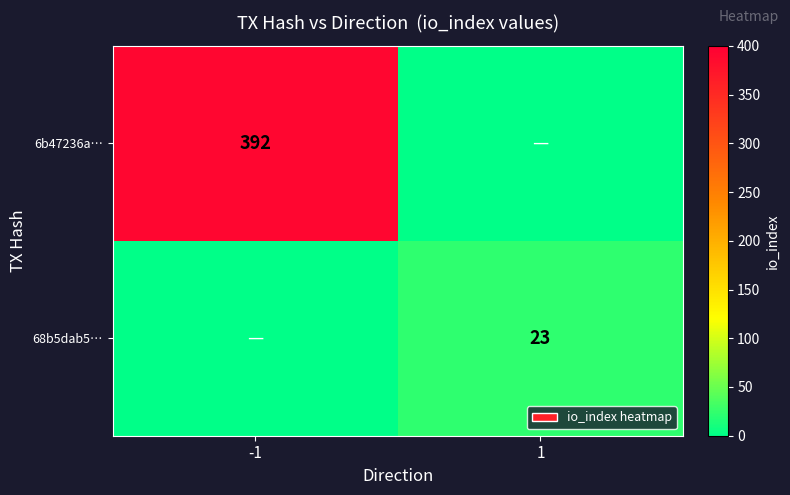

Which category has the lowest value across all series?

1